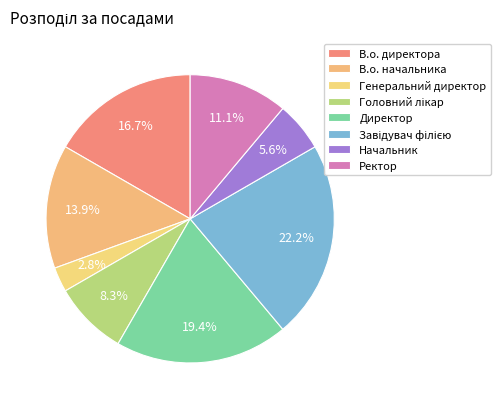

Is there a majority slice in this chart?

No